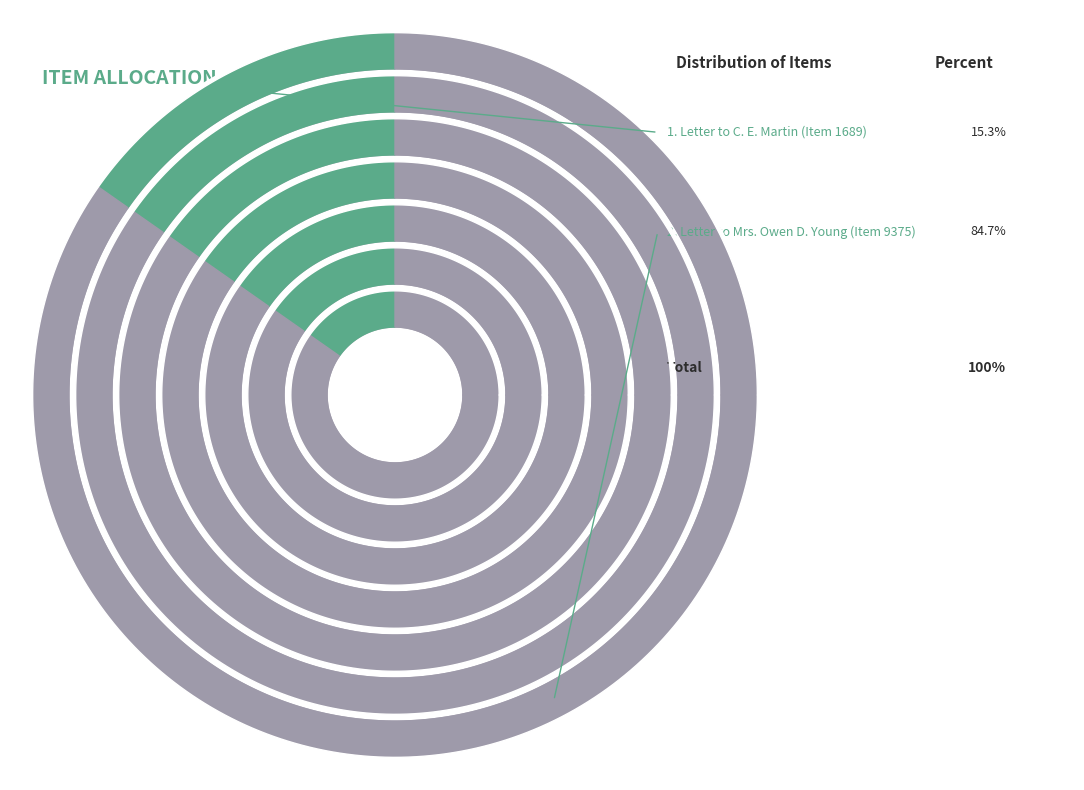

Does any single category account for the majority?

Yes